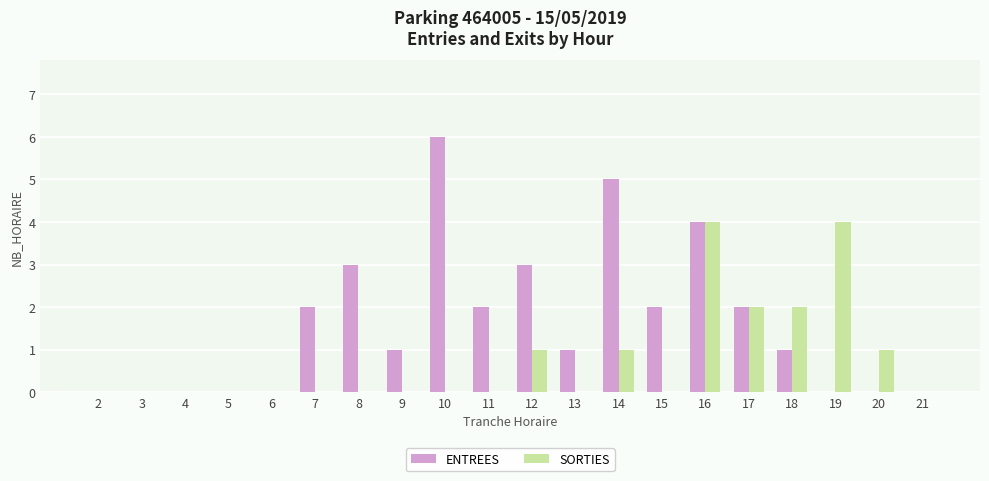

What are all the series names shown in the legend?

ENTREES, SORTIES